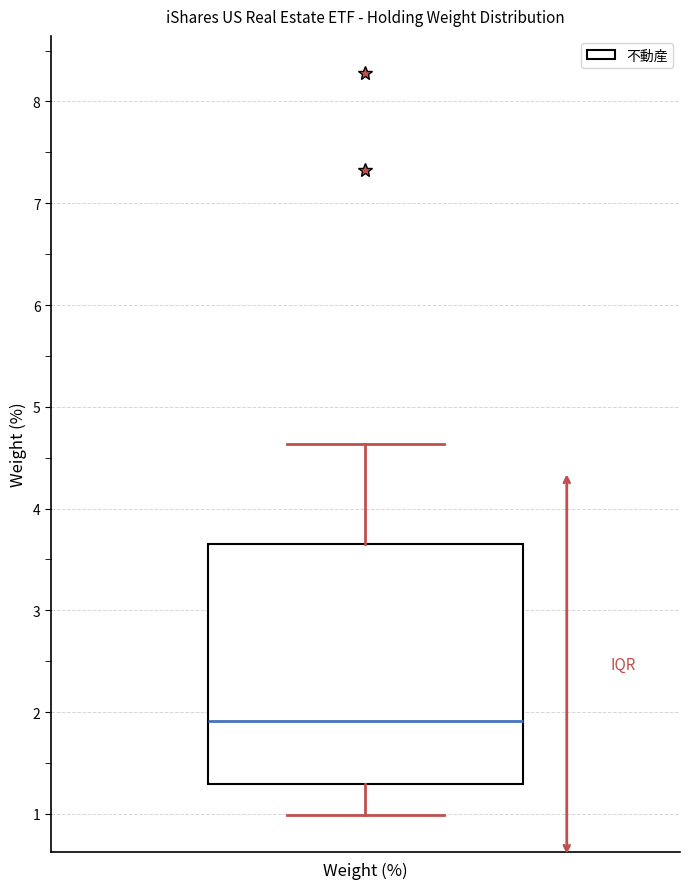

Where does the lower whisker of the box for Weight (%) end on the y-axis? The values are not printed on the chart, so give them approximately, as read against the axis.

1.0